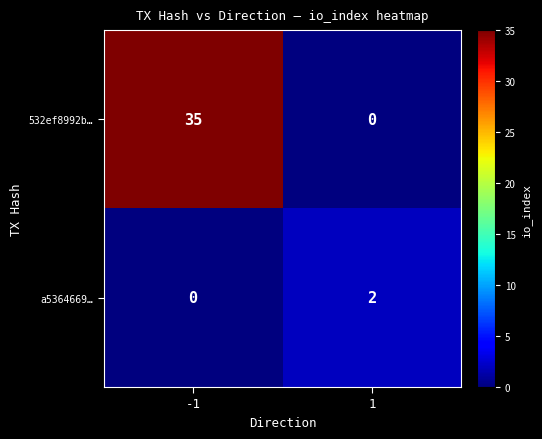

What is the difference between the 532ef8992b… values at -1 and 1?

35